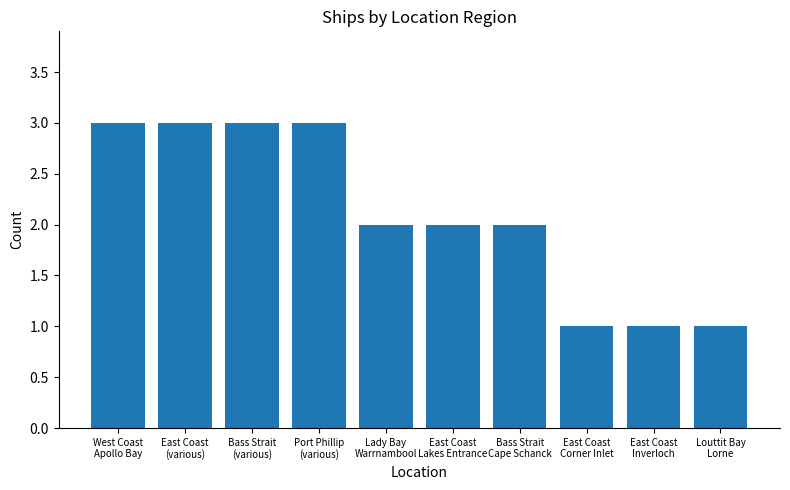

What is the value of the 5th bar from the left?

2